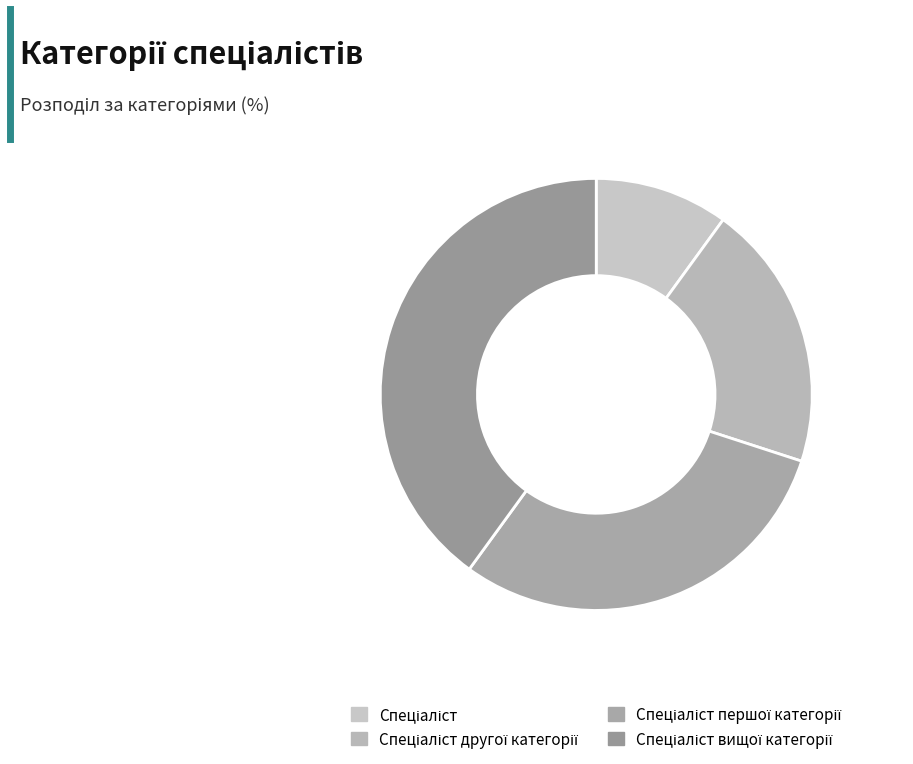

What is the ratio of the value at Спеціаліст першої категорії to the value at Спеціаліст?

3.0